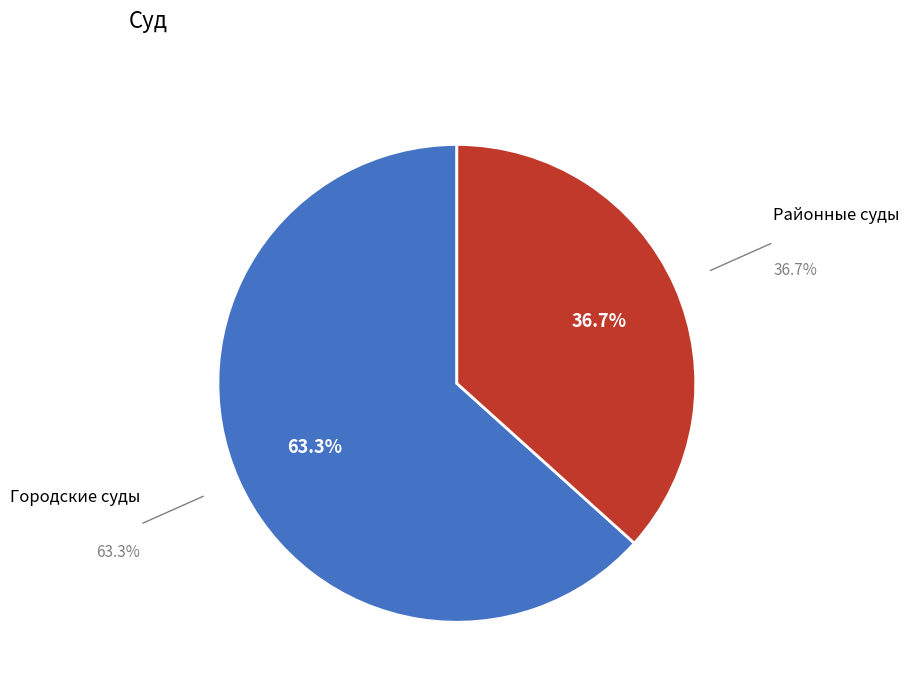

Is there a majority slice in this chart?

Yes